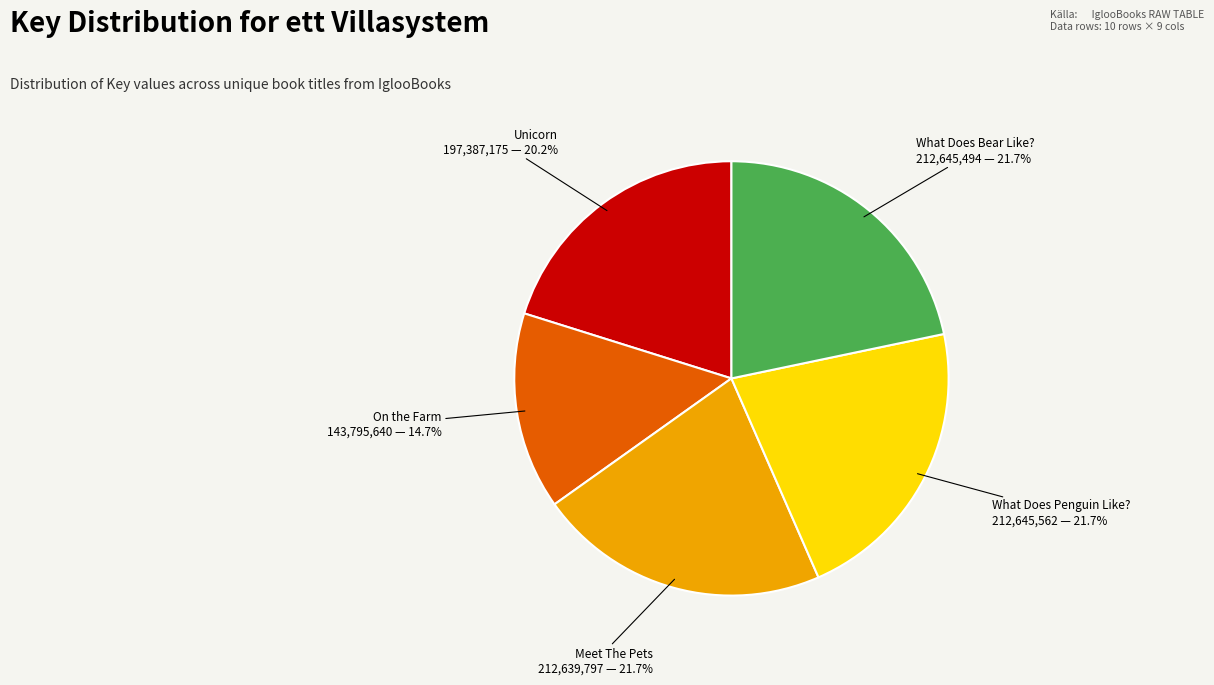

Does any single category account for the majority?

No